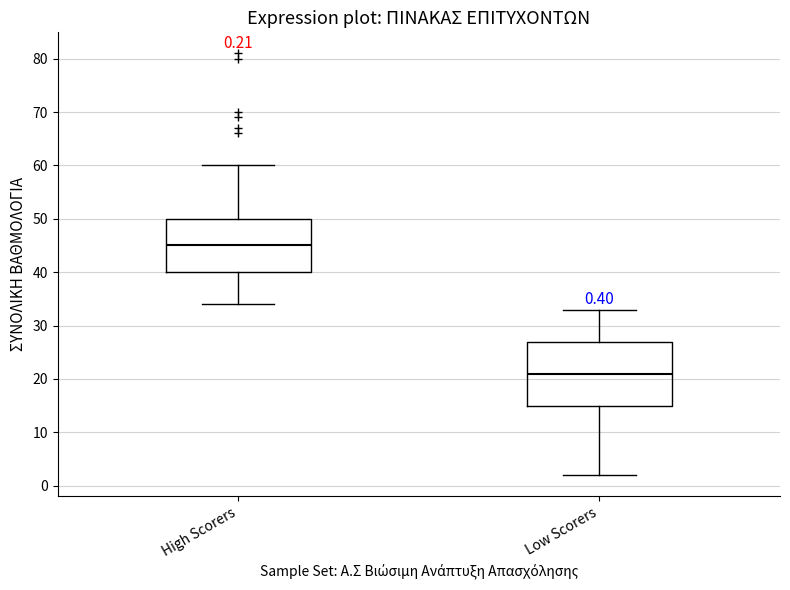

Comparing the boxes themselves (not the whiskers), which one is the tallest?

Low Scorers